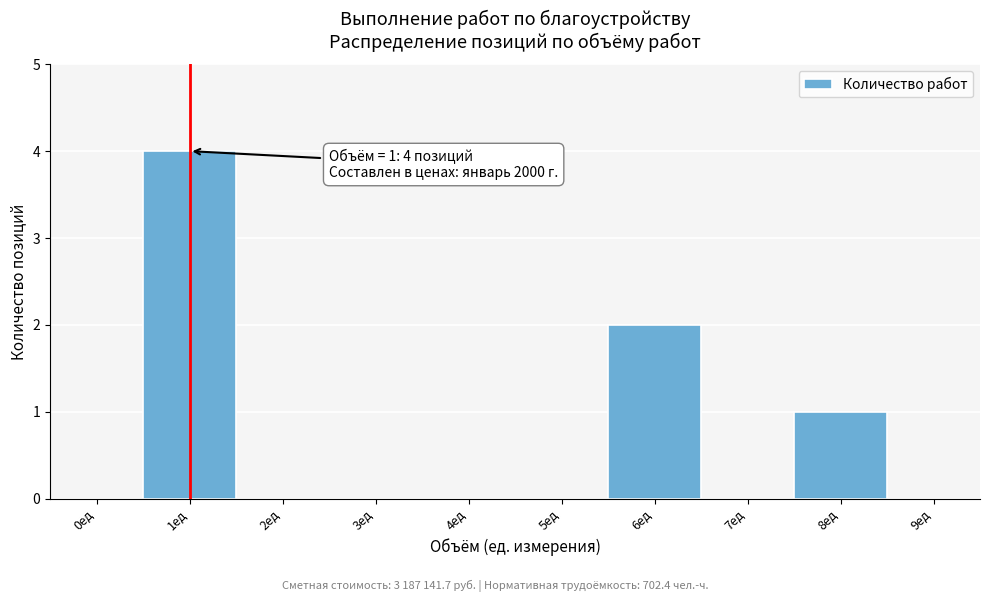

Reading right to left, list all the values displayed in this chart.

9ед=0	8ед=1	7ед=0	6ед=2	5ед=0	4ед=0	3ед=0	2ед=0	1ед=4	0ед=0